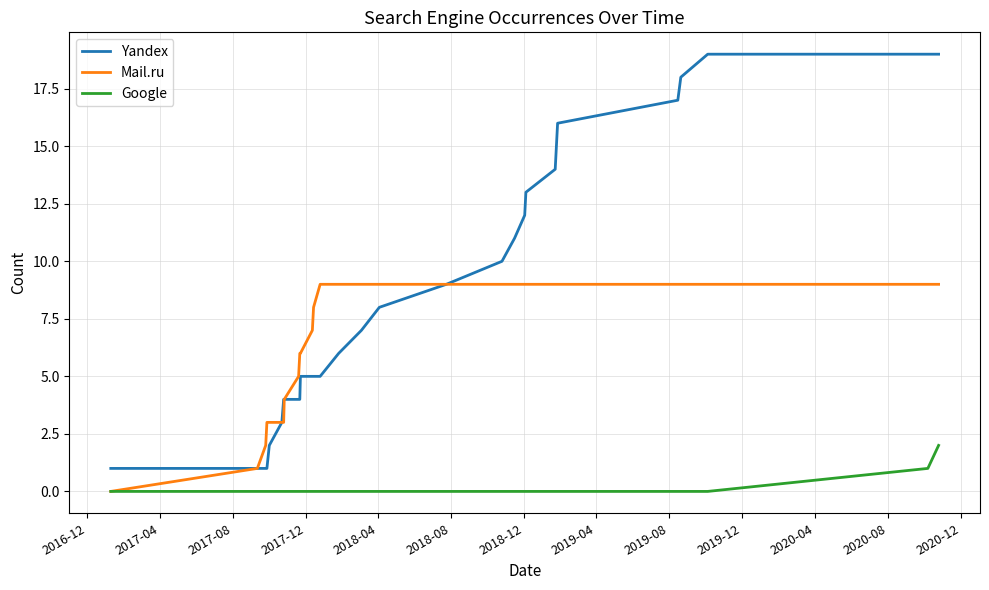

Which series has the largest total across all categories?

Yandex